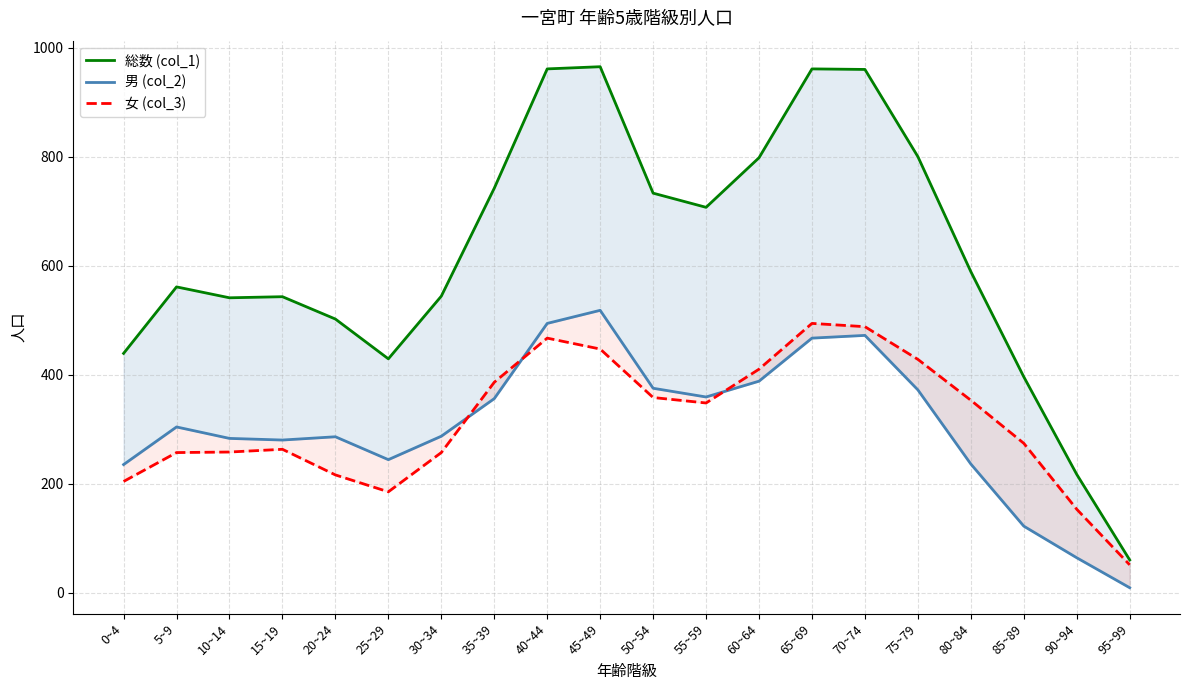

What is the difference between the highest and lowest values at 35~39?

386